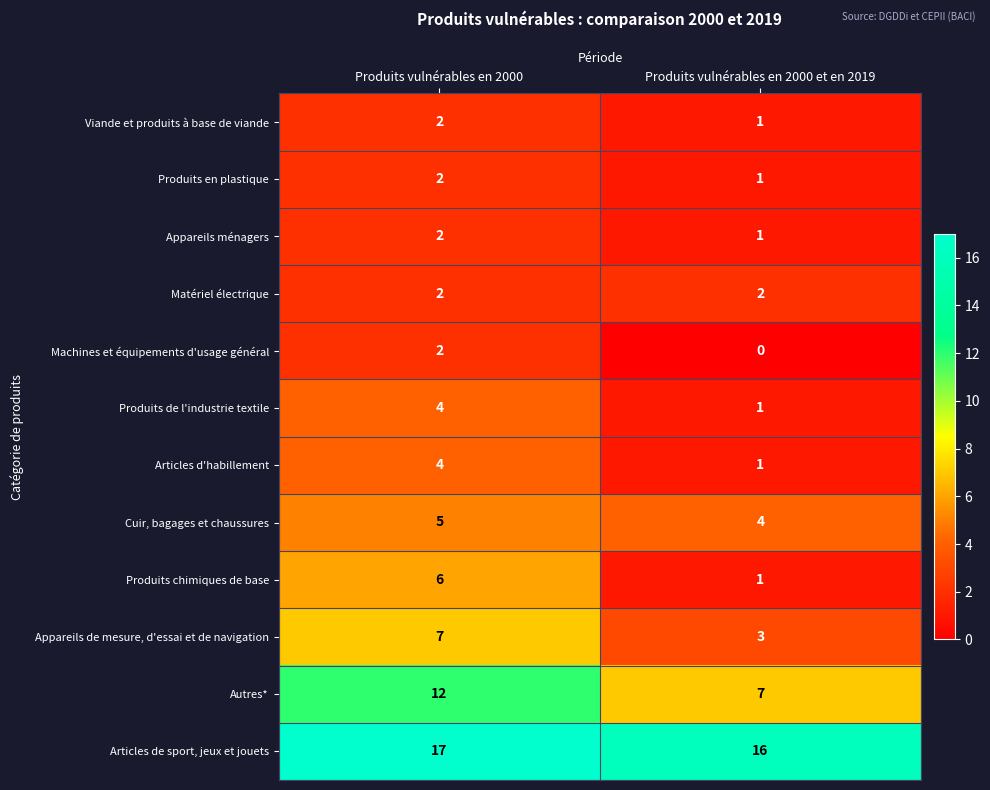

Is it true that Cuir, bagages et chaussures equals 5 at Produits vulnérables en 2000?

True